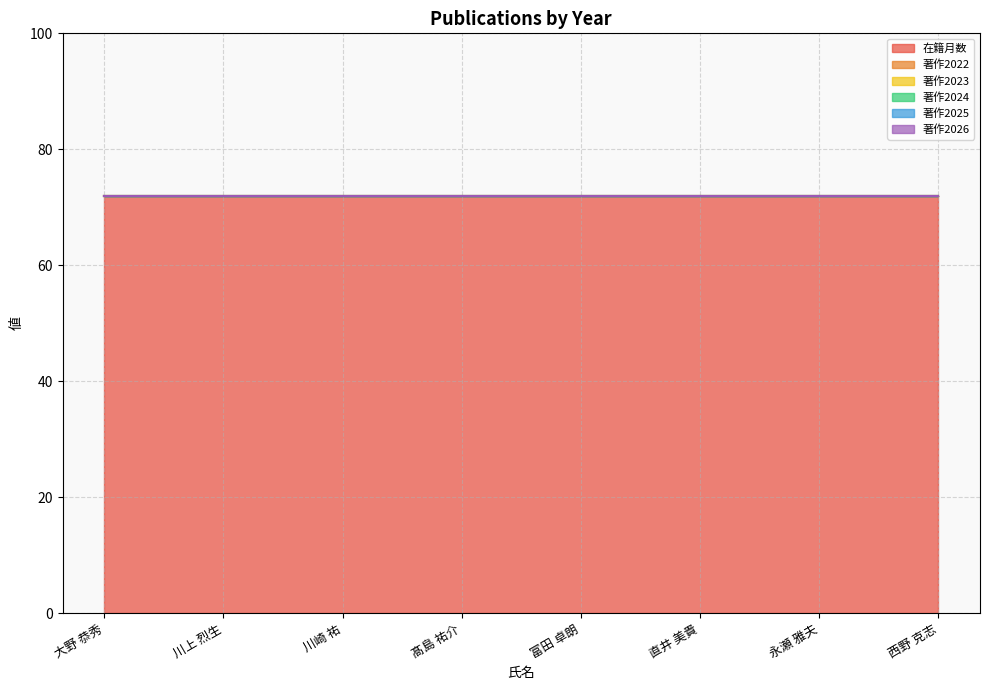

At 川上 烈生, list the series in order from largest to smallest.

在籍月数, 著作2022, 著作2023, 著作2024, 著作2025, 著作2026